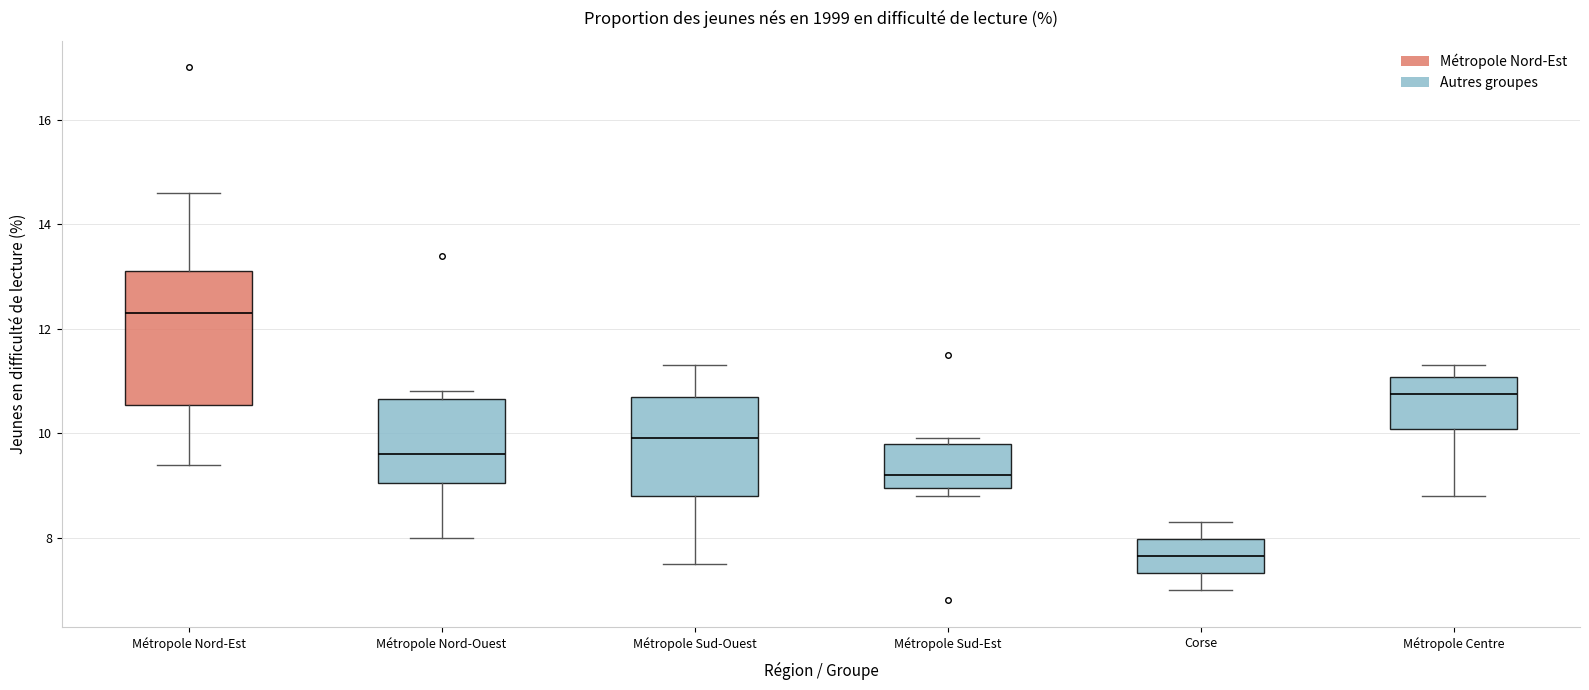

Which box has the highest median line?

Métropole Nord-Est